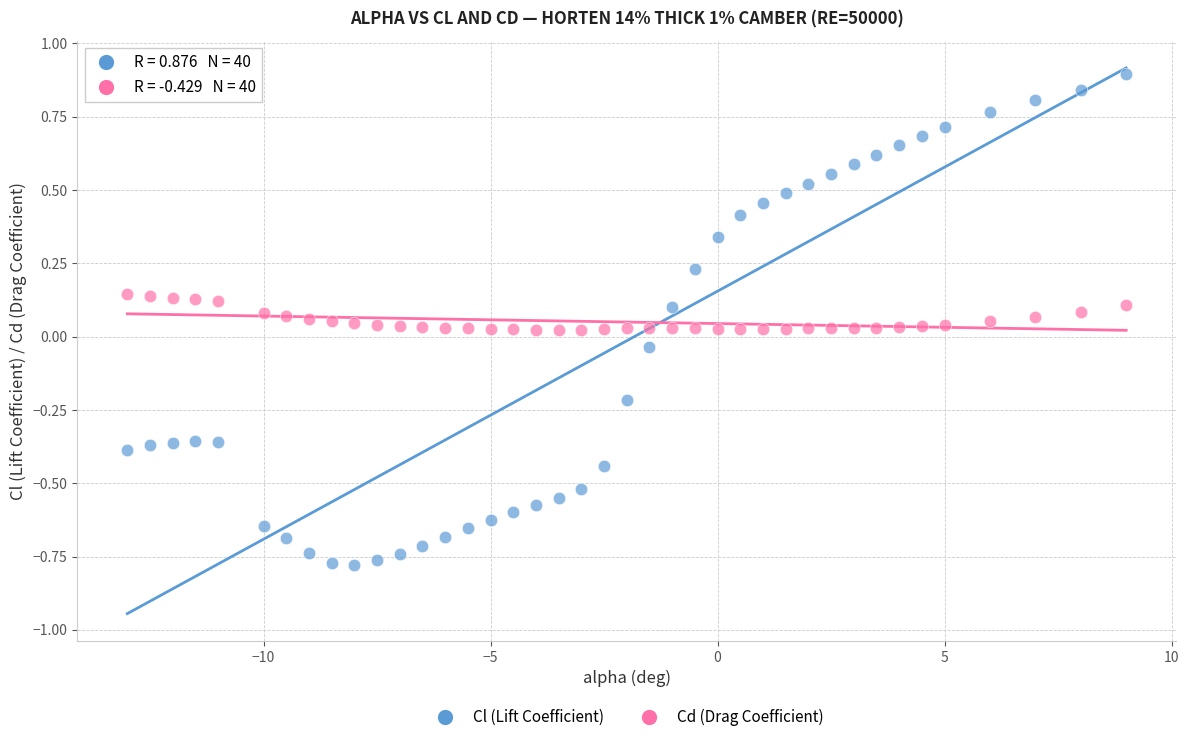

Which series contains the lowest Y value?

Cl (Lift Coefficient)